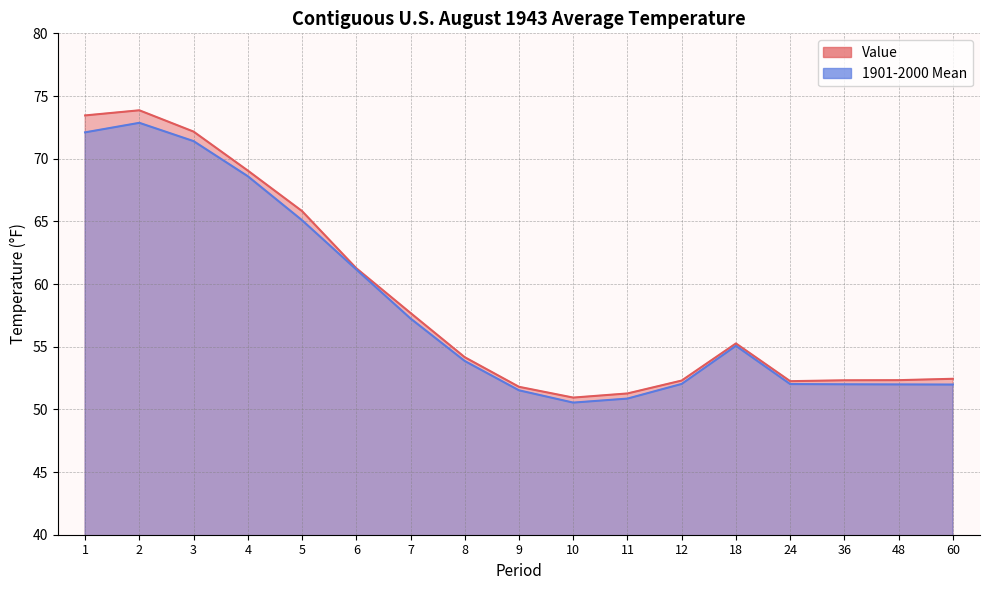

At 5, list the series in order from smallest to largest.

1901-2000 Mean, Value